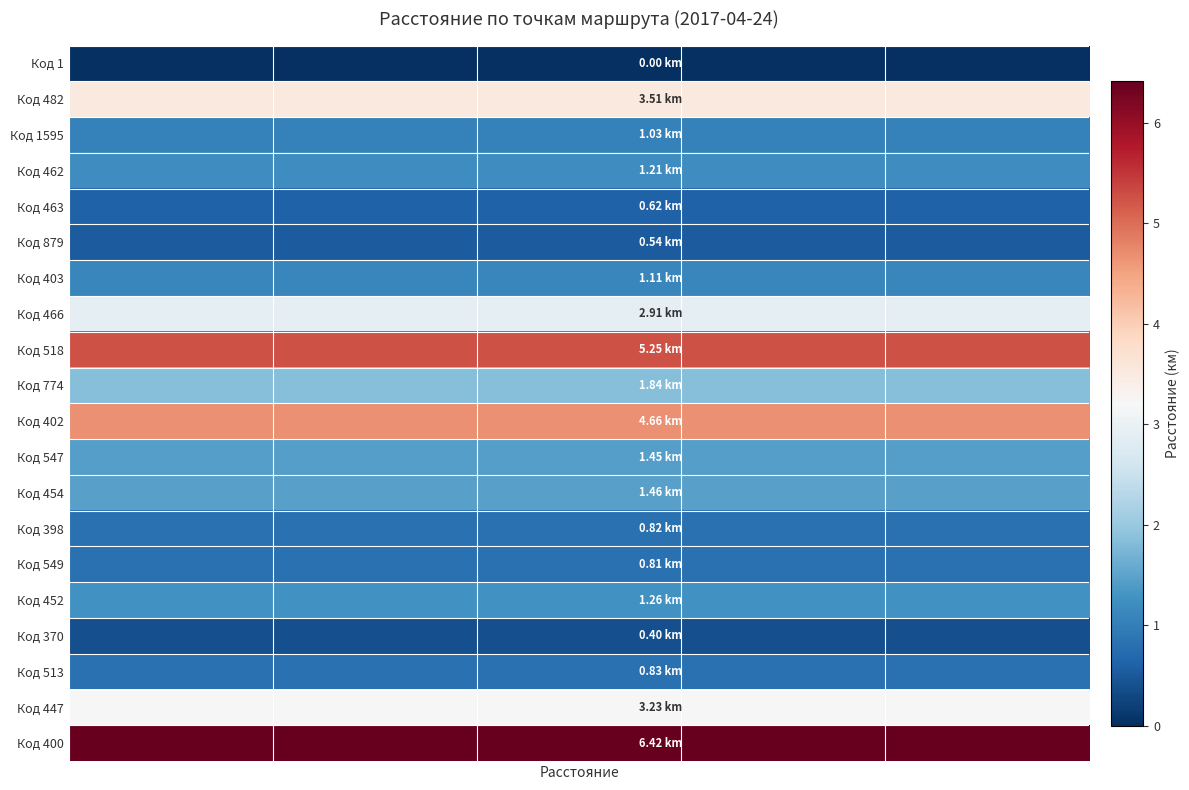

List the series in order of their peak value, lowest first.

Код 1, Код 370, Код 879, Код 463, Код 549, Код 398, Код 513, Код 1595, Код 403, Код 462, Код 452, Код 547, Код 454, Код 774, Код 466, Код 447, Код 482, Код 402, Код 518, Код 400